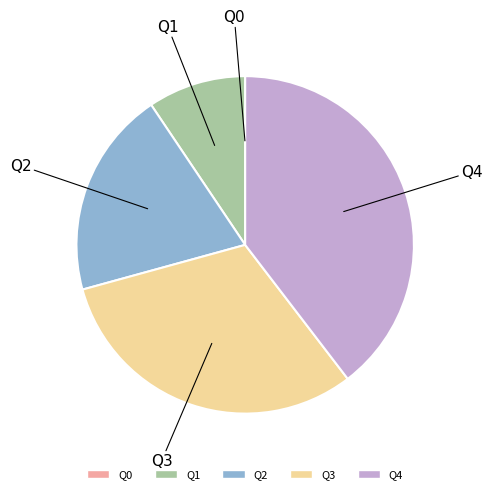

Which slice is the largest?

Q4